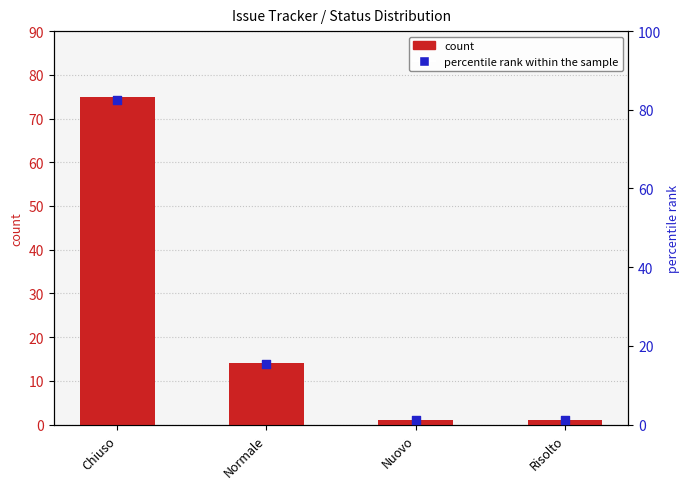

Which series reaches the maximum Y coordinate?

percentile rank within the sample